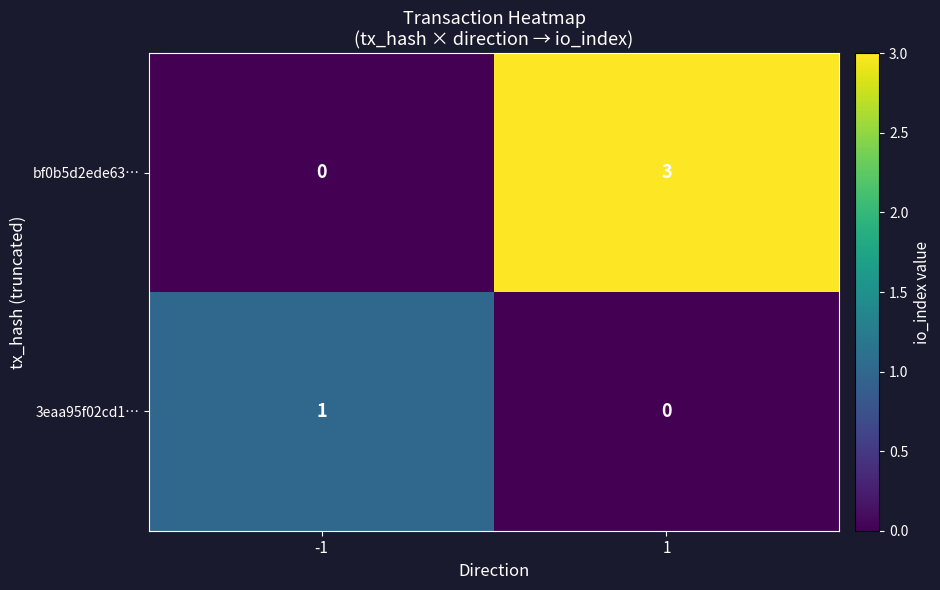

What is the difference between the maximum and minimum values in the bf0b5d2ede63… series?

3